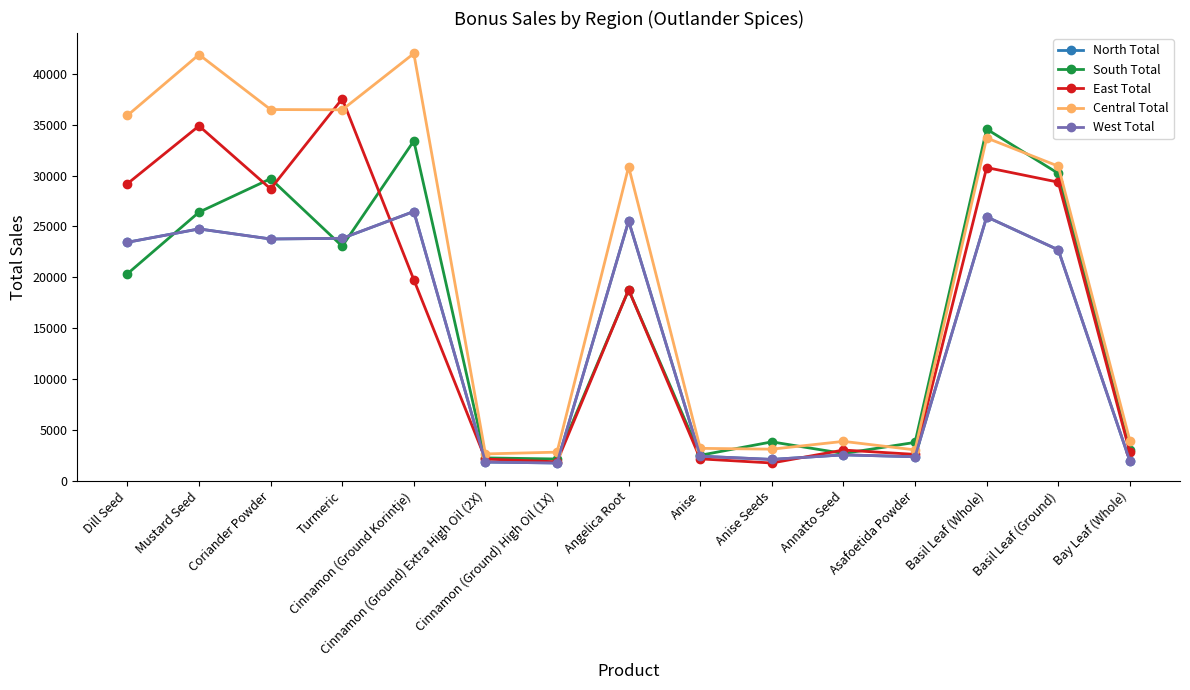

What is the difference between the maximum and second lowest values in the South Total series?

32309